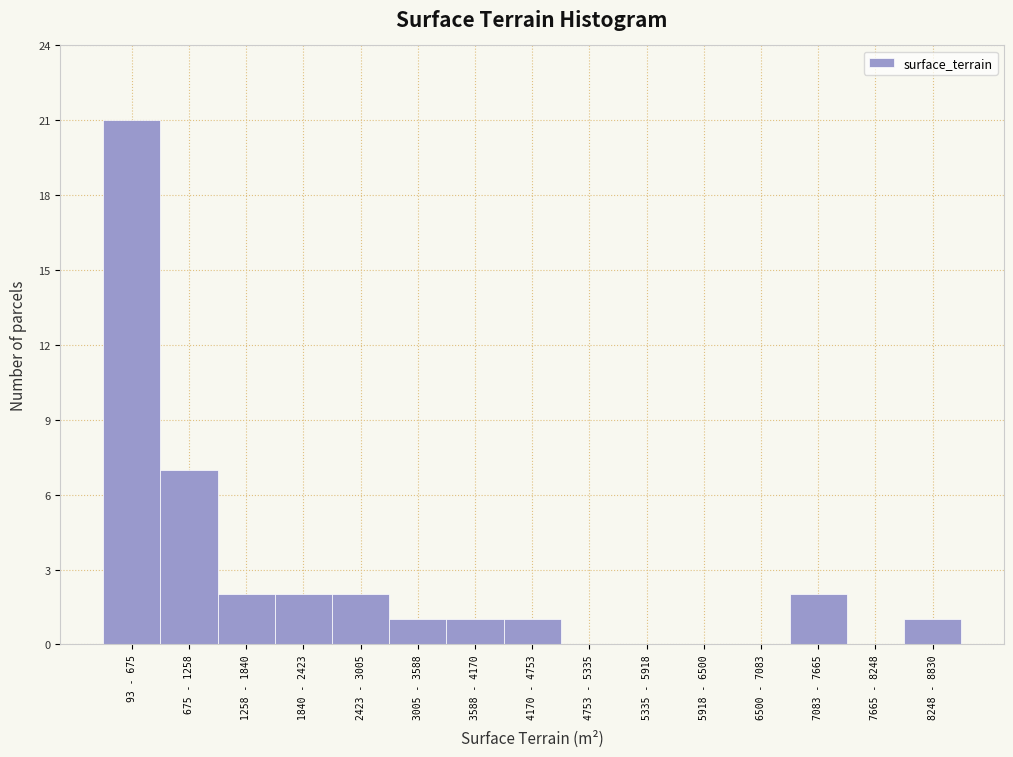

Reading left to right, transcribe all the data shown in this chart.

93 - 675=21	675 - 1258=7	1258 - 1840=2	1840 - 2423=2	2423 - 3005=2	3005 - 3588=1	3588 - 4170=1	4170 - 4753=1	4753 - 5335=0	5335 - 5918=0	5918 - 6500=0	6500 - 7083=0	7083 - 7665=2	7665 - 8248=0	8248 - 8830=1